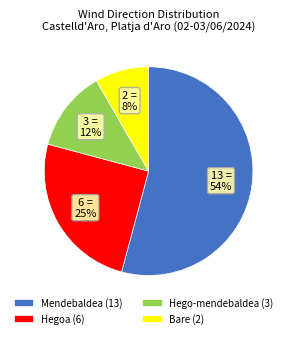

Is the sum of Hego-mendebaldea (3) and Hegoa (6) greater than half?

No